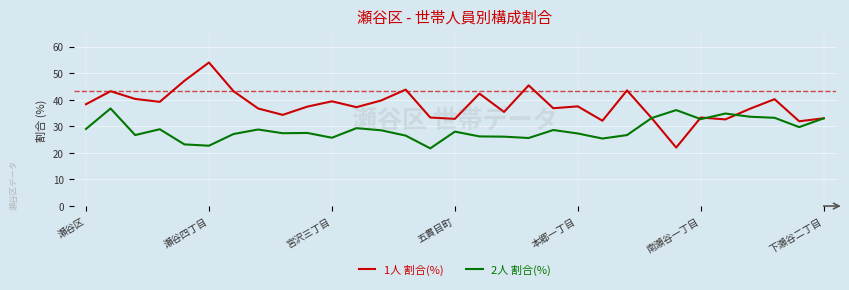

Rank the series by their average value, from highest to lowest.

1人 割合(%), 2人 割合(%)